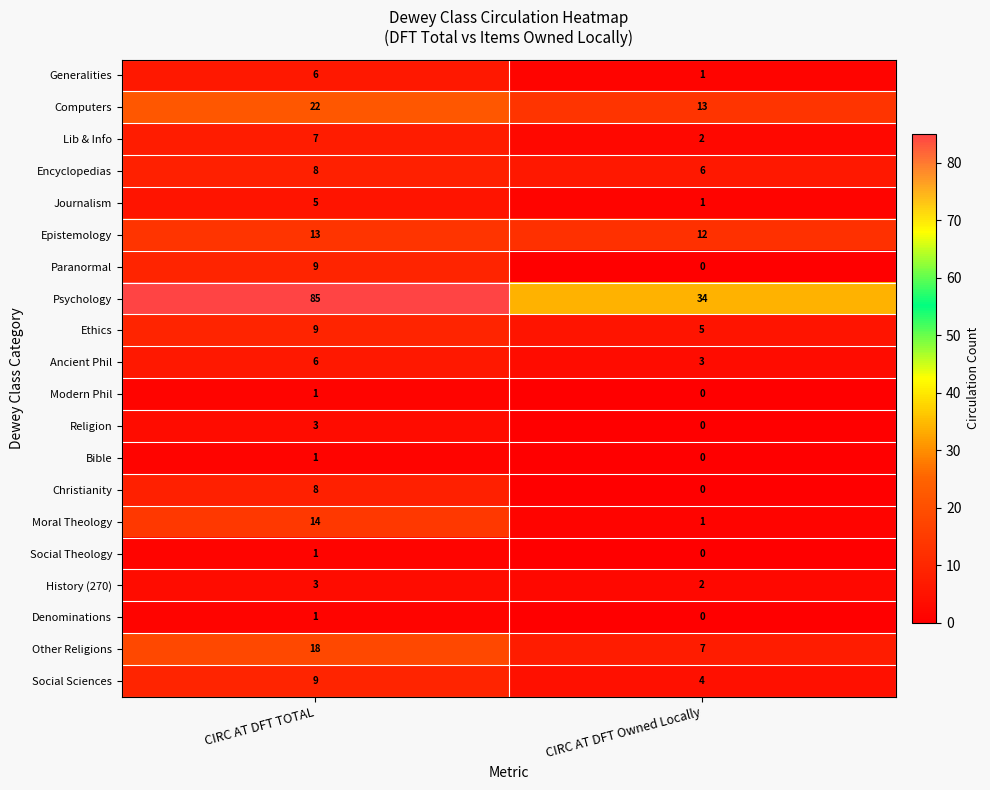

What is the greatest value displayed?

85